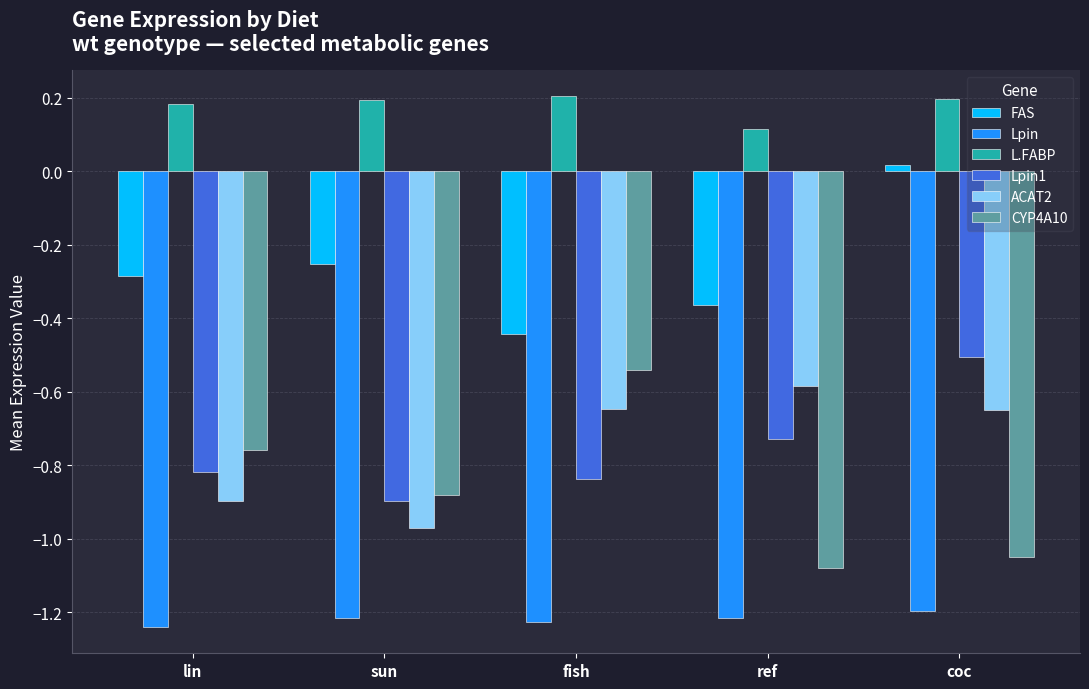

What is the label of the 3rd bar from the left?

fish